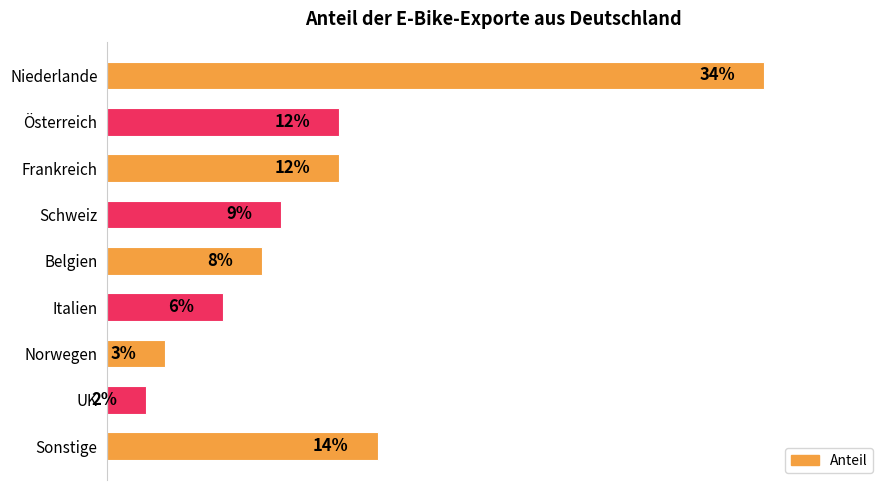

What is the label of the 1st bar from the bottom?

Sonstige